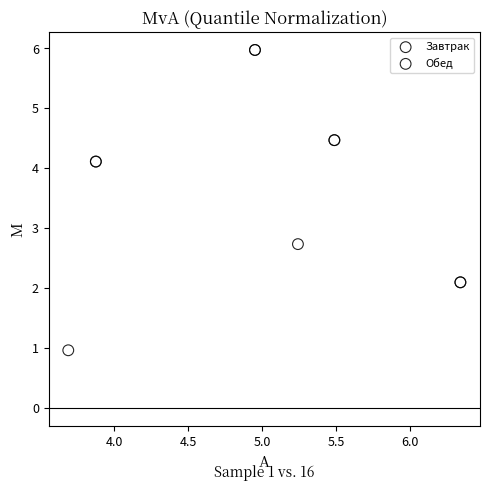

Which series has the widest spread of Y values?

Завтрак